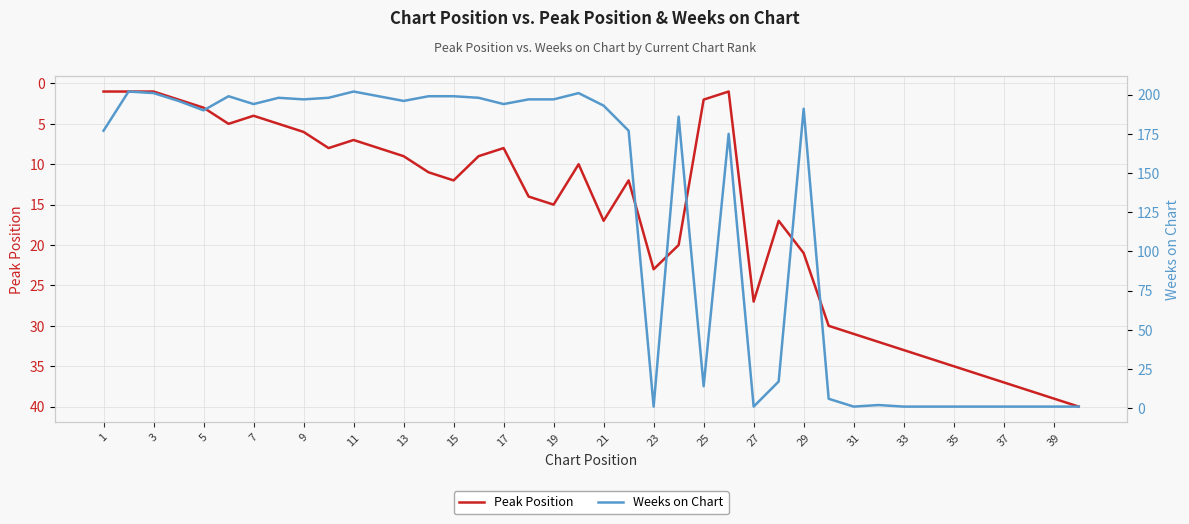

What is the approximate value of Peak Position at 19?

15